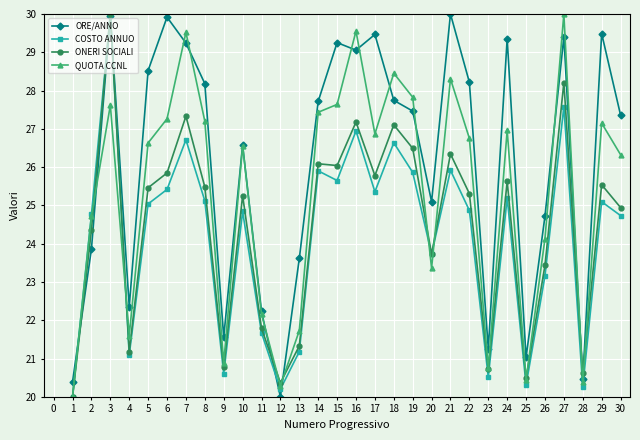

In QUOTA CCNL, how many points are higher than both neighbors (excluding endpoints)?

9